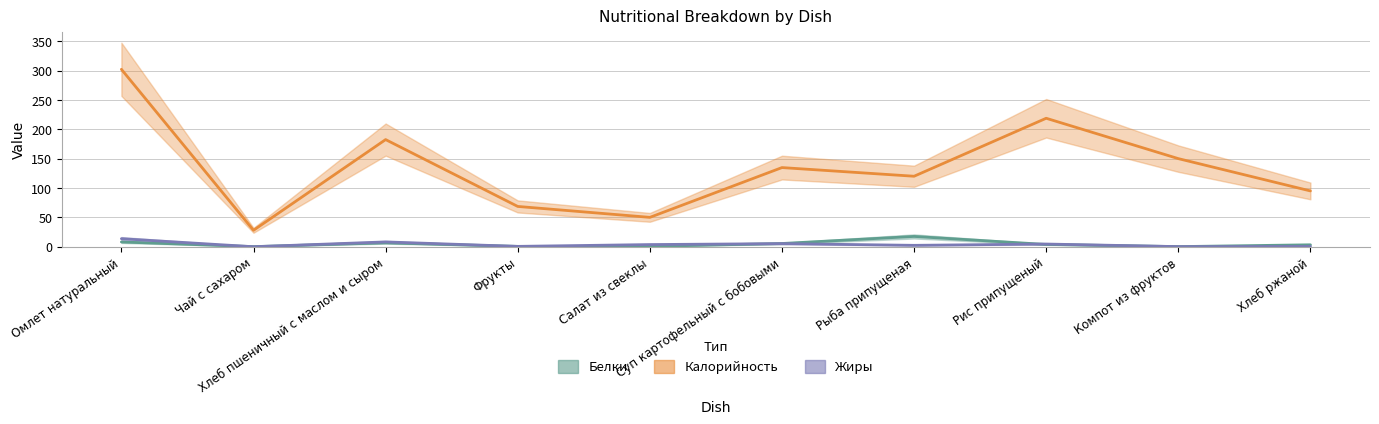

What are all the series names shown in the legend?

Калорийность, Белки, Жиры